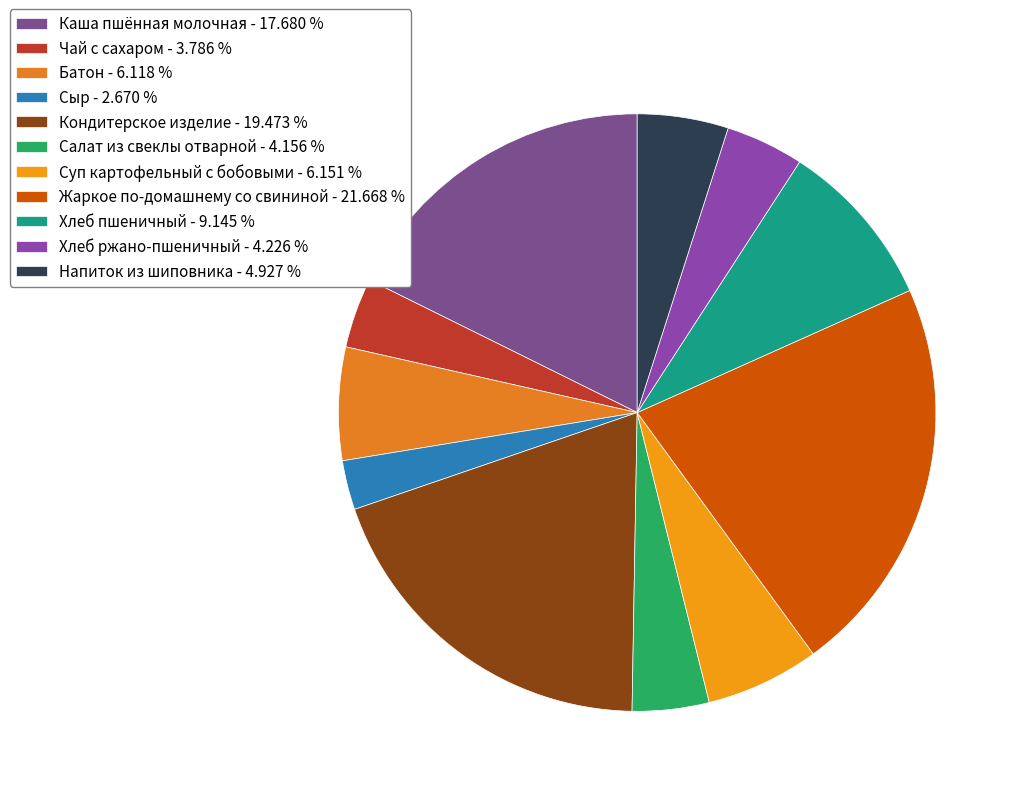

To the nearest percent, what is the average slice percentage?

9%